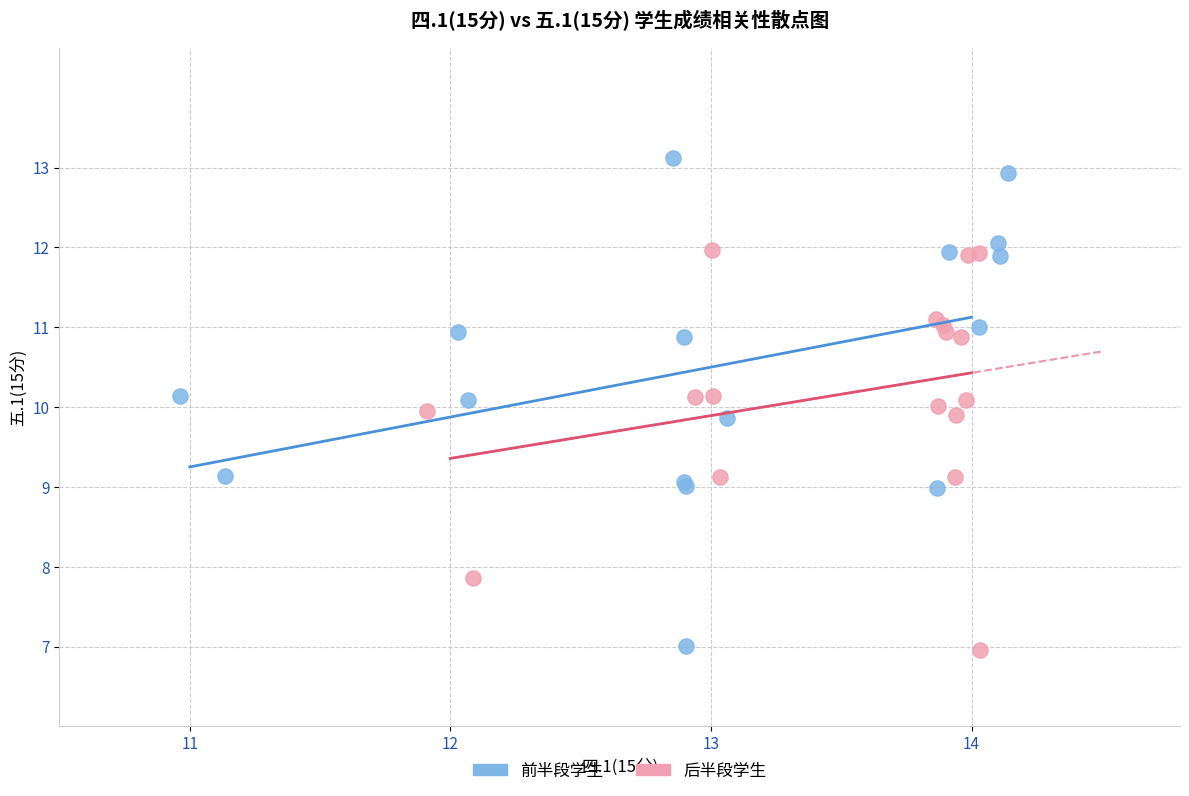

Which series reaches the maximum Y coordinate?

前半段学生